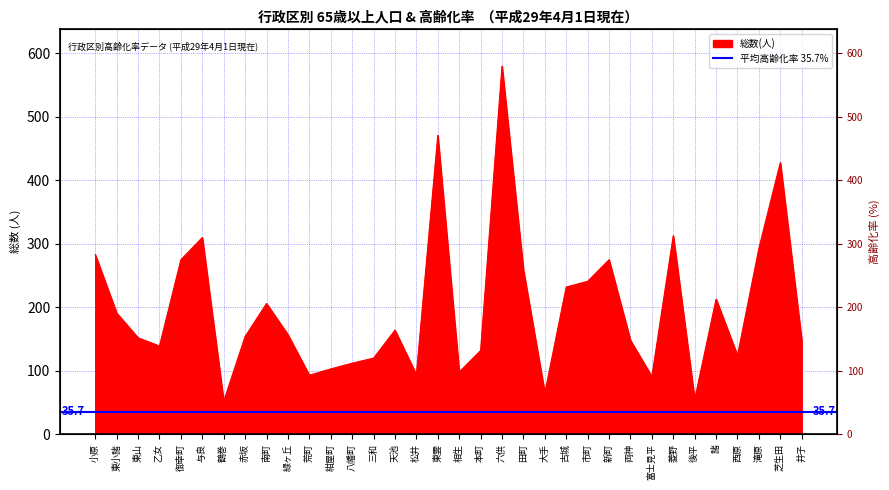

What is the sum of all values?

6771